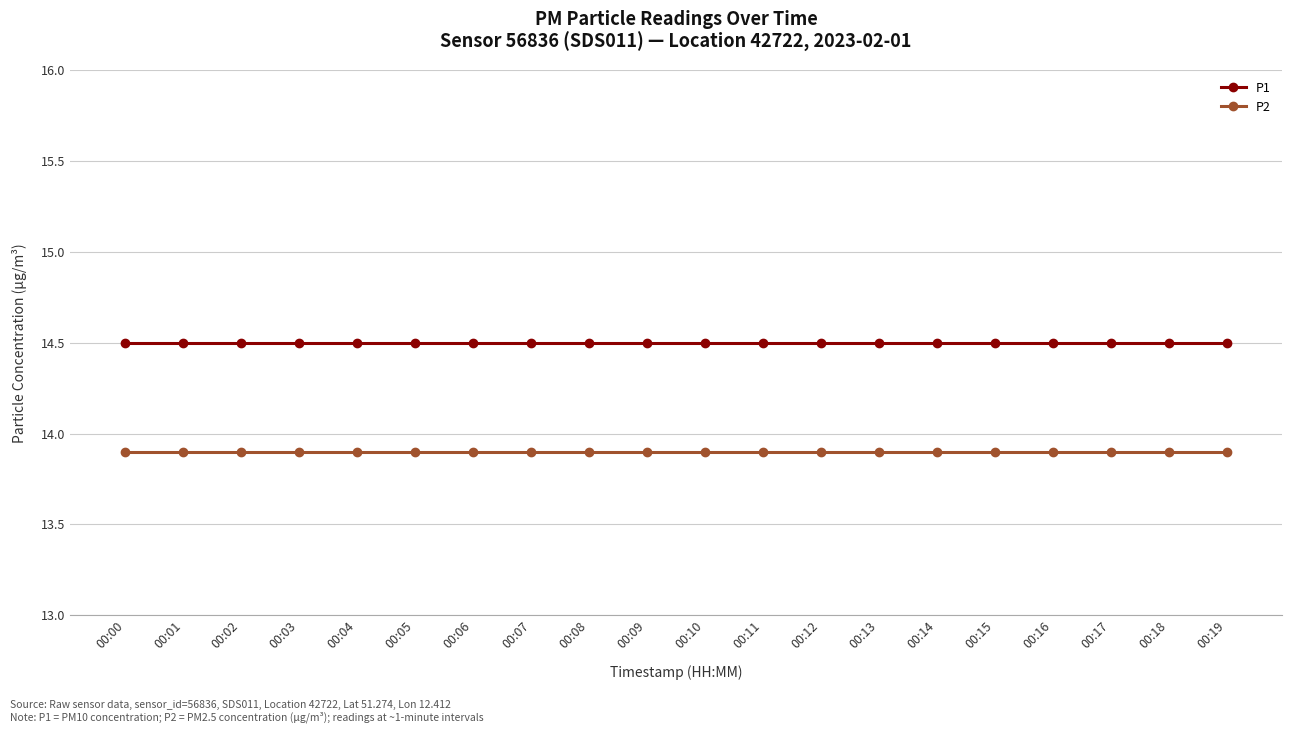

Reading left to right, list all the values displayed in this chart.

P1: 00:00=14.5	00:01=14.5	00:02=14.5	00:03=14.5	00:04=14.5	00:05=14.5	00:06=14.5	00:07=14.5	00:08=14.5	00:09=14.5	00:10=14.5	00:11=14.5	00:12=14.5	00:13=14.5	00:14=14.5	00:15=14.5	00:16=14.5	00:17=14.5	00:18=14.5	00:19=14.5
P2: 00:00=13.9	00:01=13.9	00:02=13.9	00:03=13.9	00:04=13.9	00:05=13.9	00:06=13.9	00:07=13.9	00:08=13.9	00:09=13.9	00:10=13.9	00:11=13.9	00:12=13.9	00:13=13.9	00:14=13.9	00:15=13.9	00:16=13.9	00:17=13.9	00:18=13.9	00:19=13.9